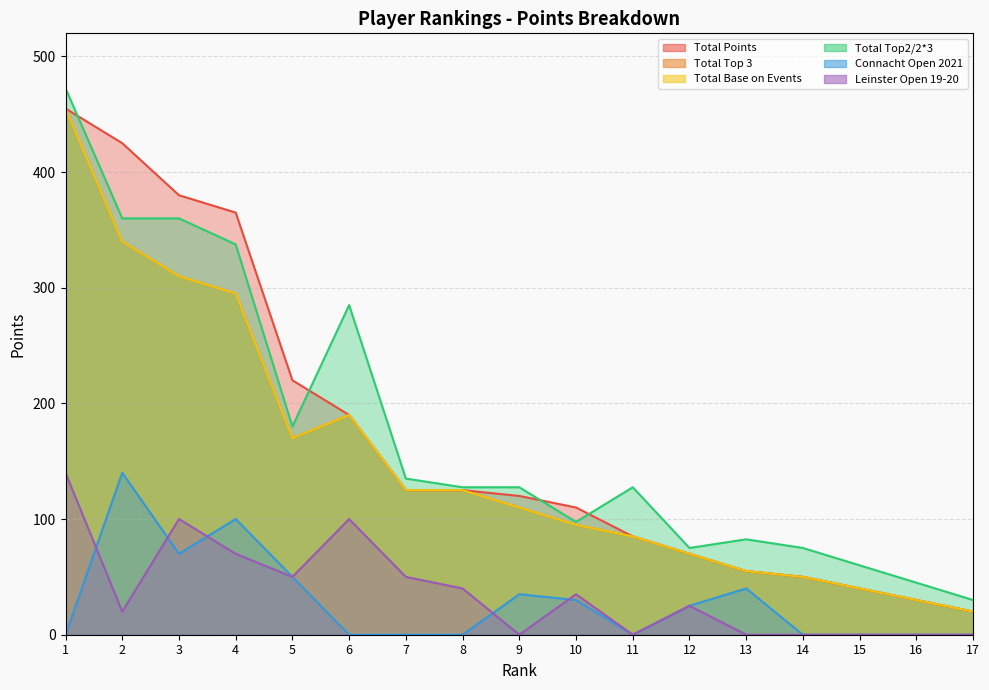

The value of Connacht Open 2021 at 2 is 214.0. True or false?

False